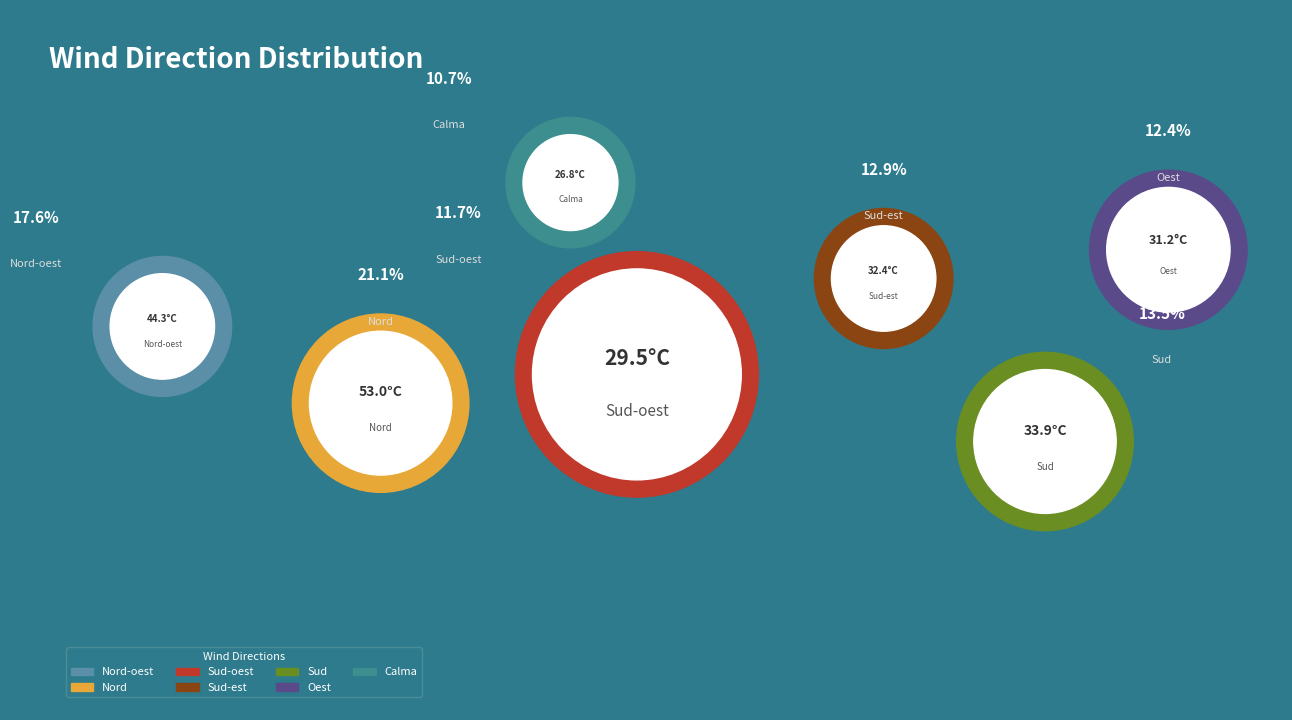

Does Calma represent more than half of the total?

No